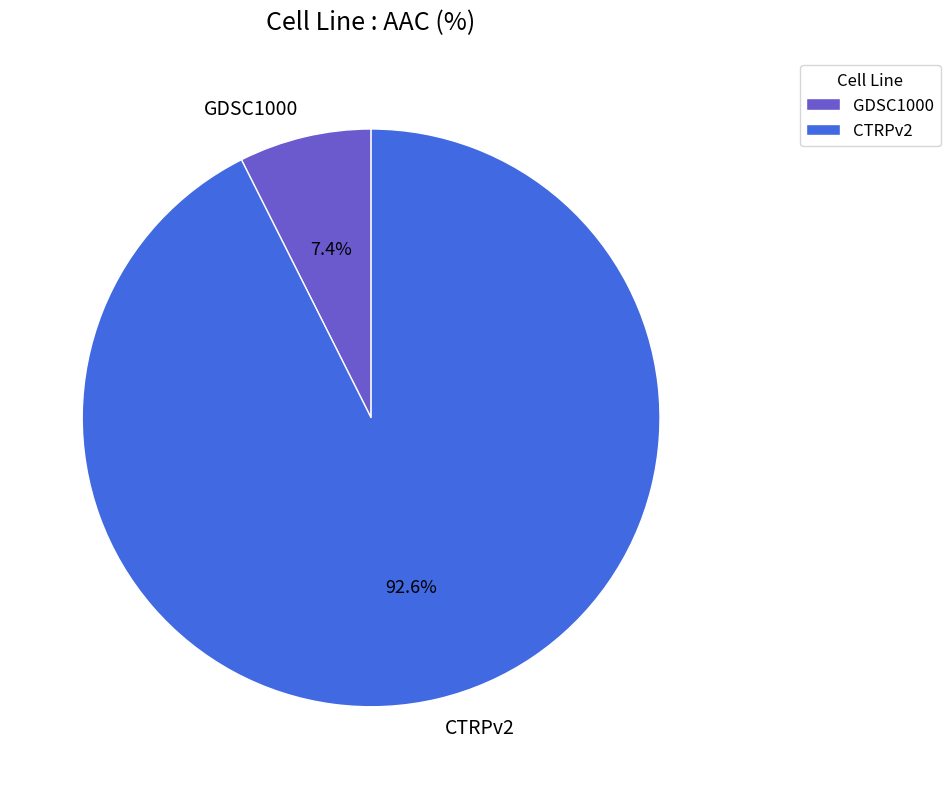

Which has a higher value, GDSC1000 or CTRPv2?

CTRPv2